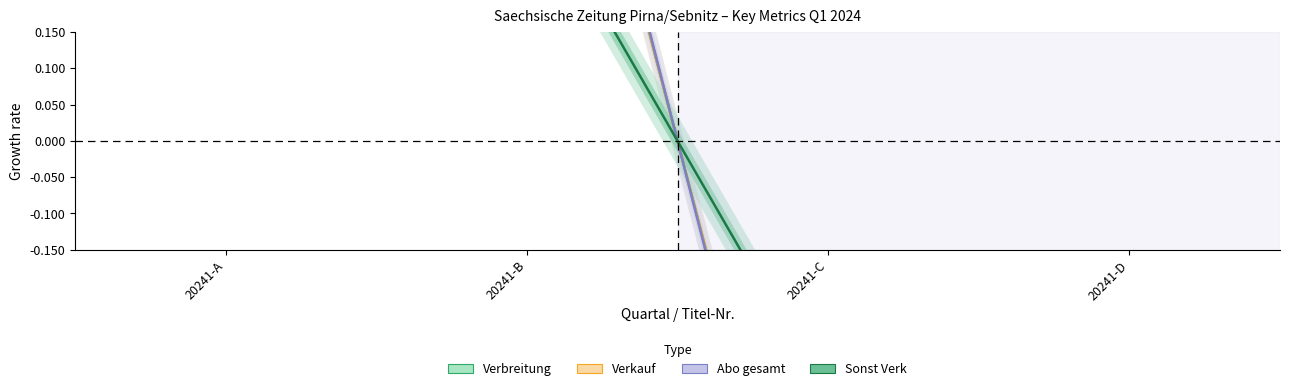

What is the minimum value shown in the chart?

-0.8